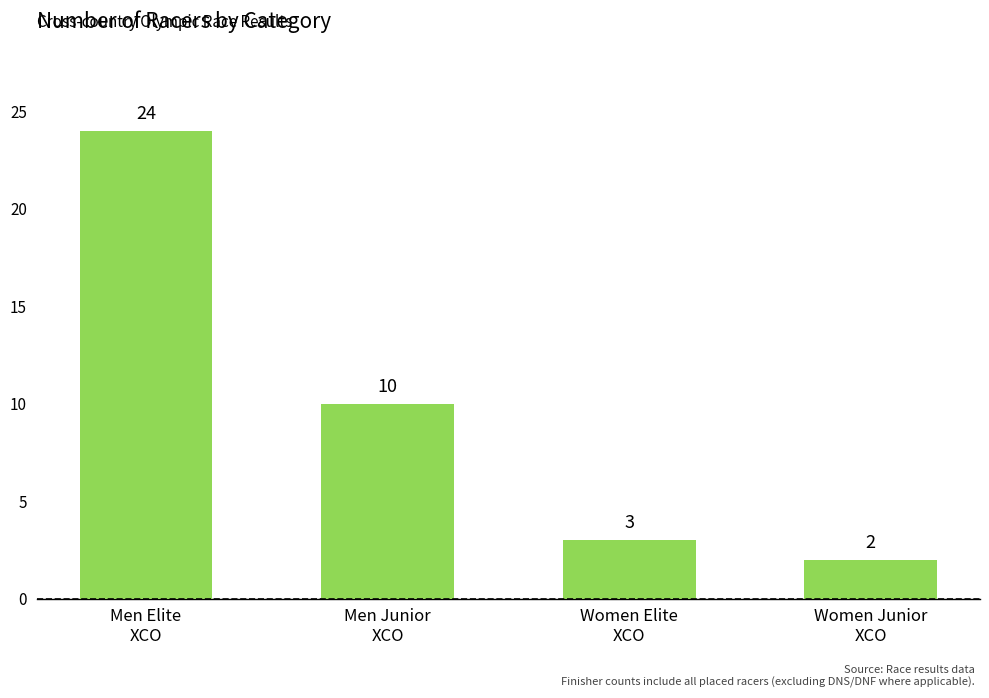

What is the greatest value displayed?

24